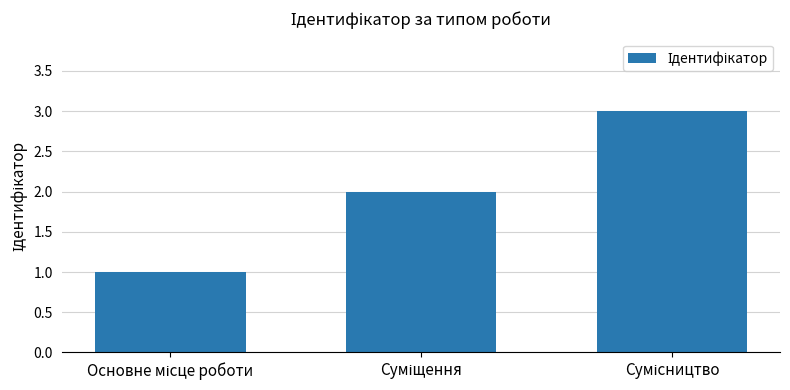

How many values are between 1 and 3?

3